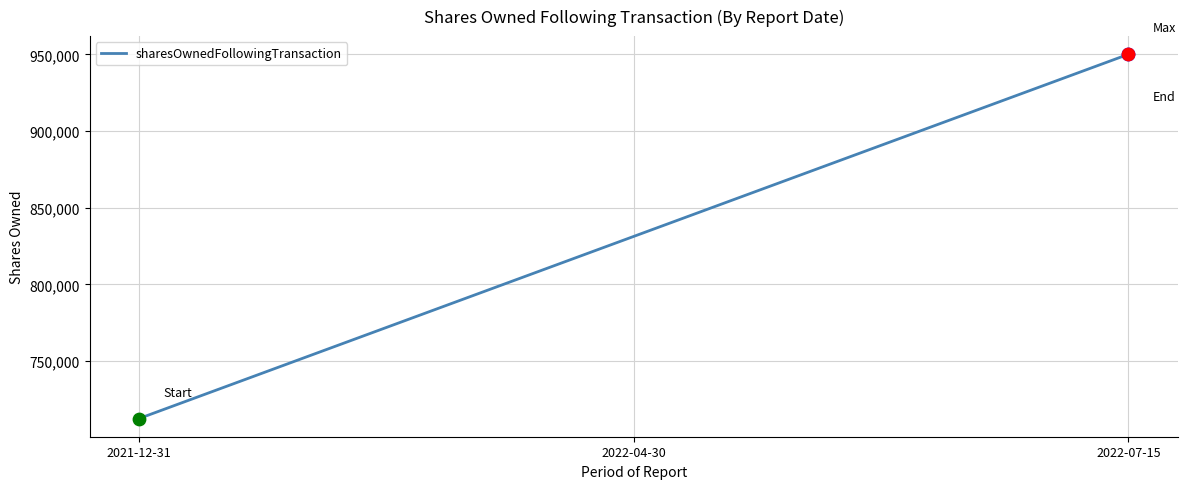

Which has a higher value, 2022-04-30 or 2022-07-15?

2022-07-15